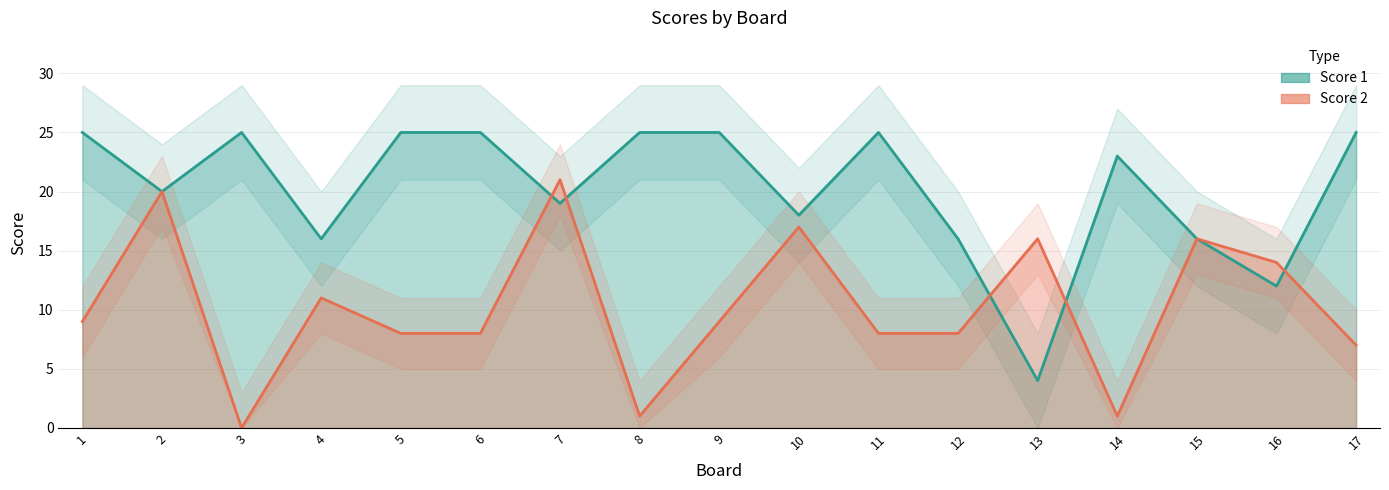

Between 5 and 16, which series saw the biggest shift?

Score 1